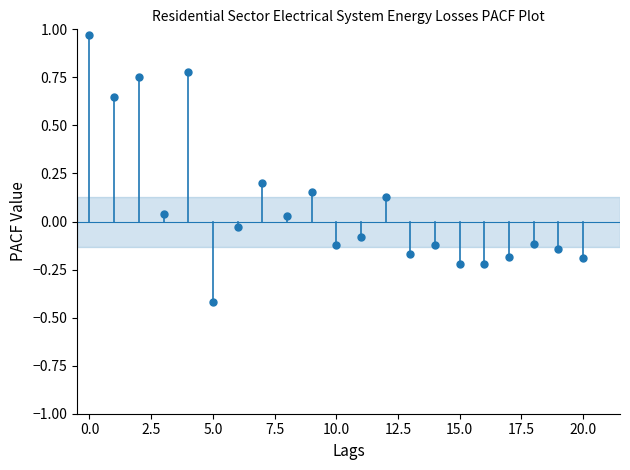

What is the range of Y values (max minus min)?

1.4